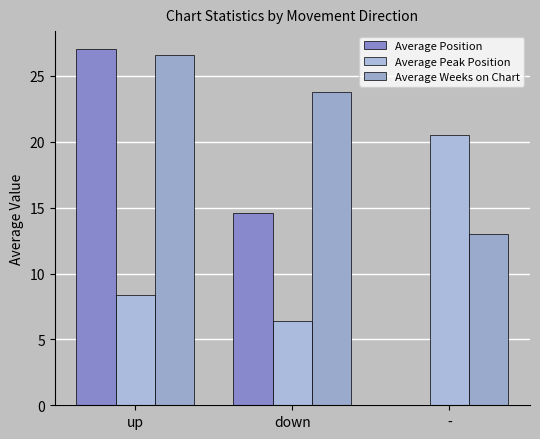

What is the difference between the maximum and minimum values in the Average Weeks on Chart series?

13.6